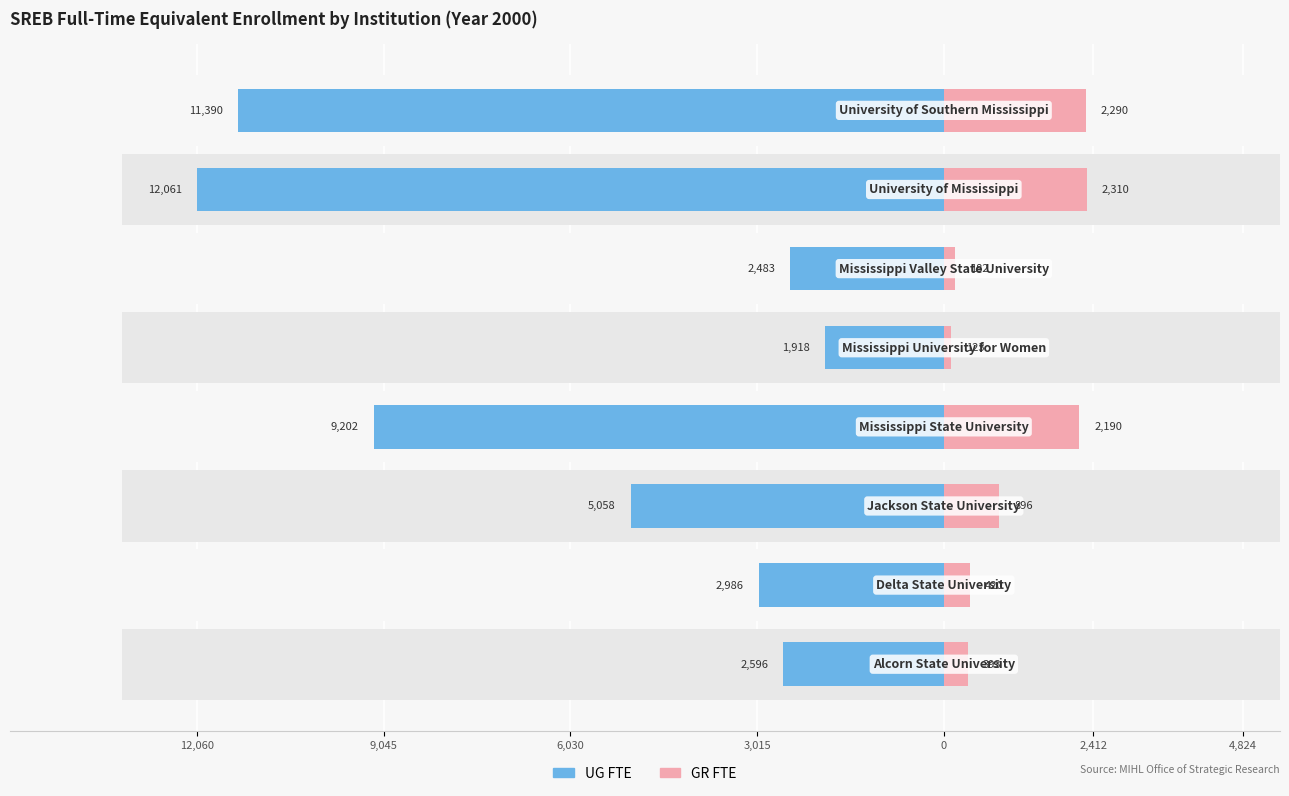

What is the sum of all GR FTE values?

8805.4